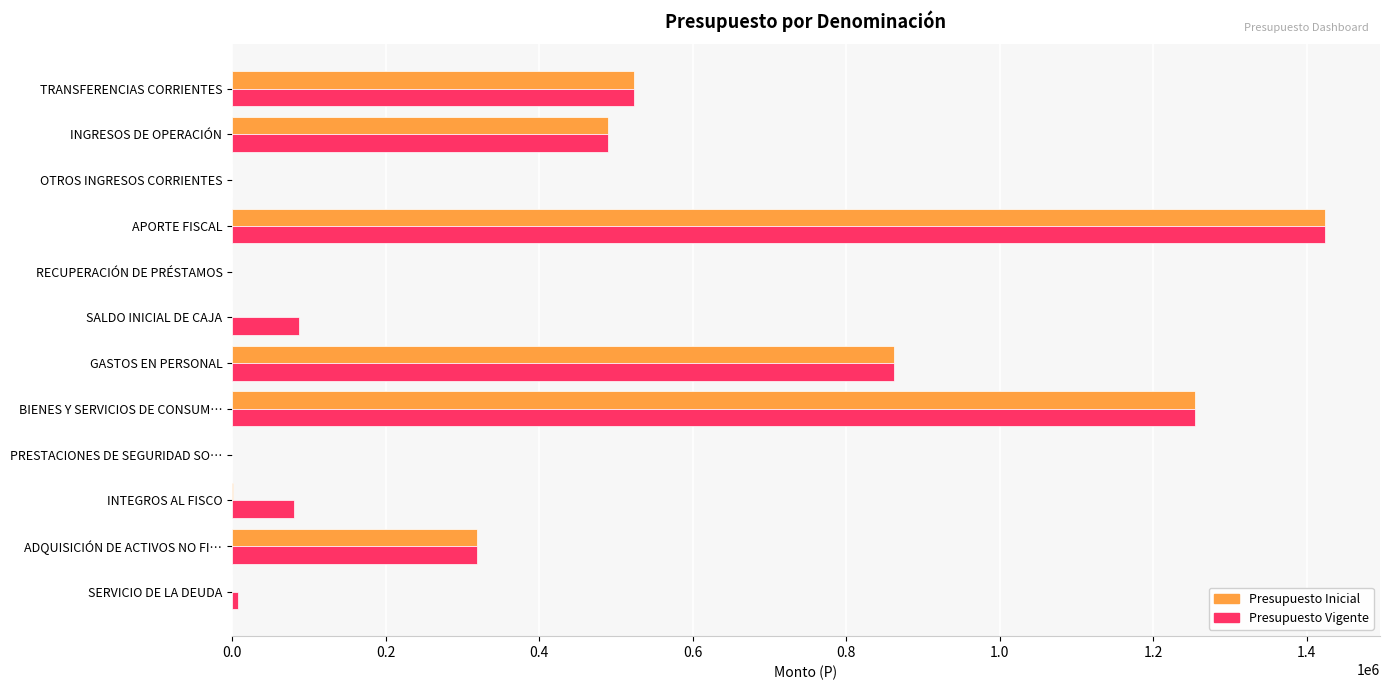

Where is Presupuesto Inicial nearest to the value 712060?

GASTOS EN PERSONAL